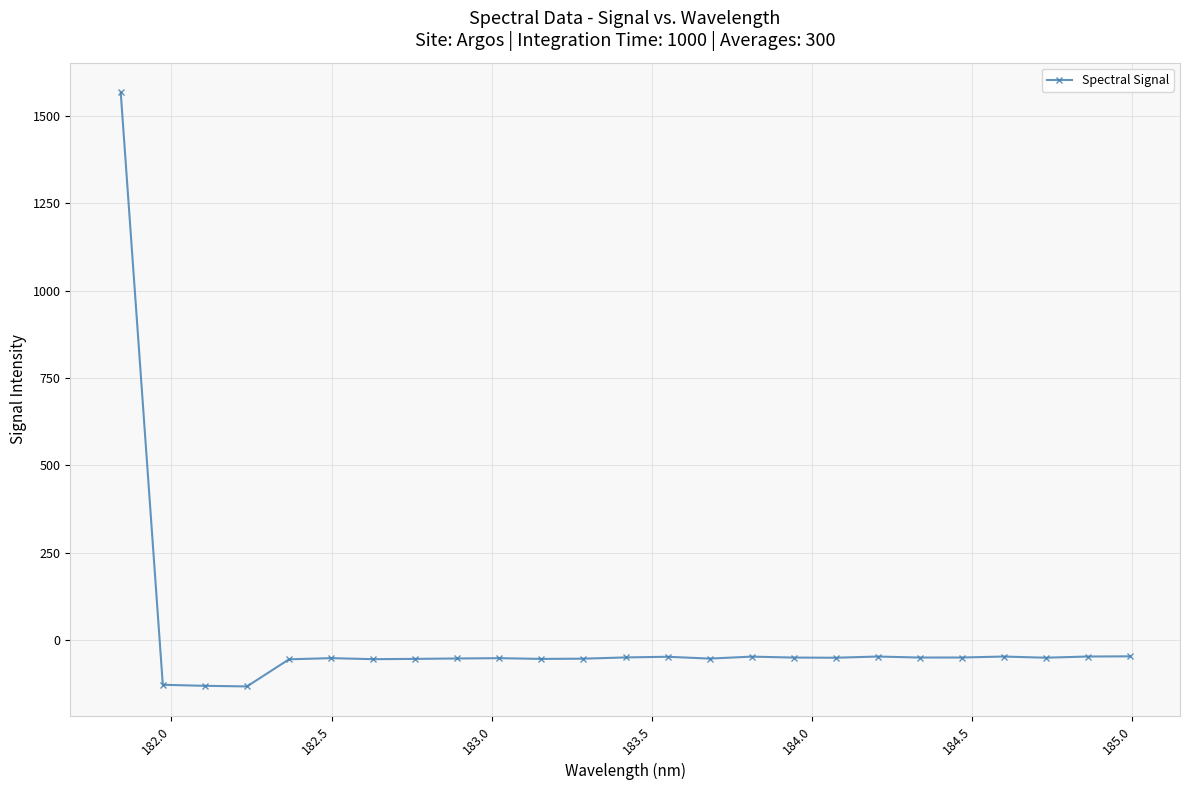

What is the value of the 9th point from the left?

-52.1